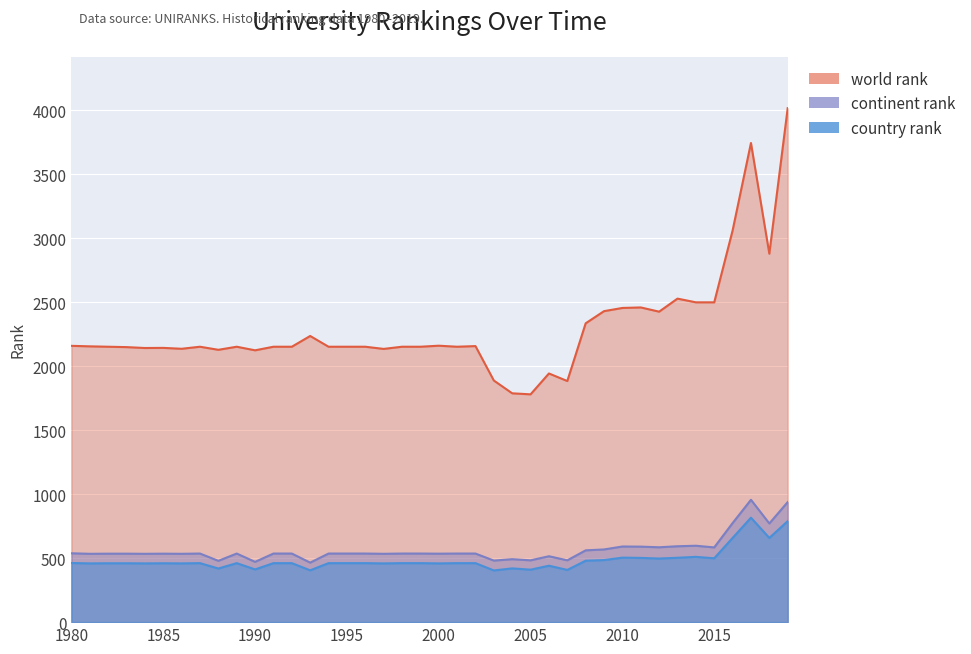

Reading left to right, transcribe all the data shown in this chart.

world rank: 2159	2155	2152	2149	2142	2143	2136	2152	2128	2152	2124	2152	2152	2236	2152	2152	2152	2135	2152	2152	2160	2152	2157	1888	1788	1780	1943	1884	2335	2430	2455	2459	2426	2528	2499	2499	3060	3744	2879	4016
continent rank: 538	534	535	535	534	535	534	536	479	536	471	536	536	465	536	536	536	534	536	536	535	536	536	481	492	483	515	483	561	568	591	590	585	593	597	584	774	956	771	938
country rank: 462	459	460	460	459	460	459	461	419	461	412	461	461	405	461	461	461	459	461	461	459	461	461	404	420	410	441	408	480	485	504	502	497	503	510	499	658	816	658	789